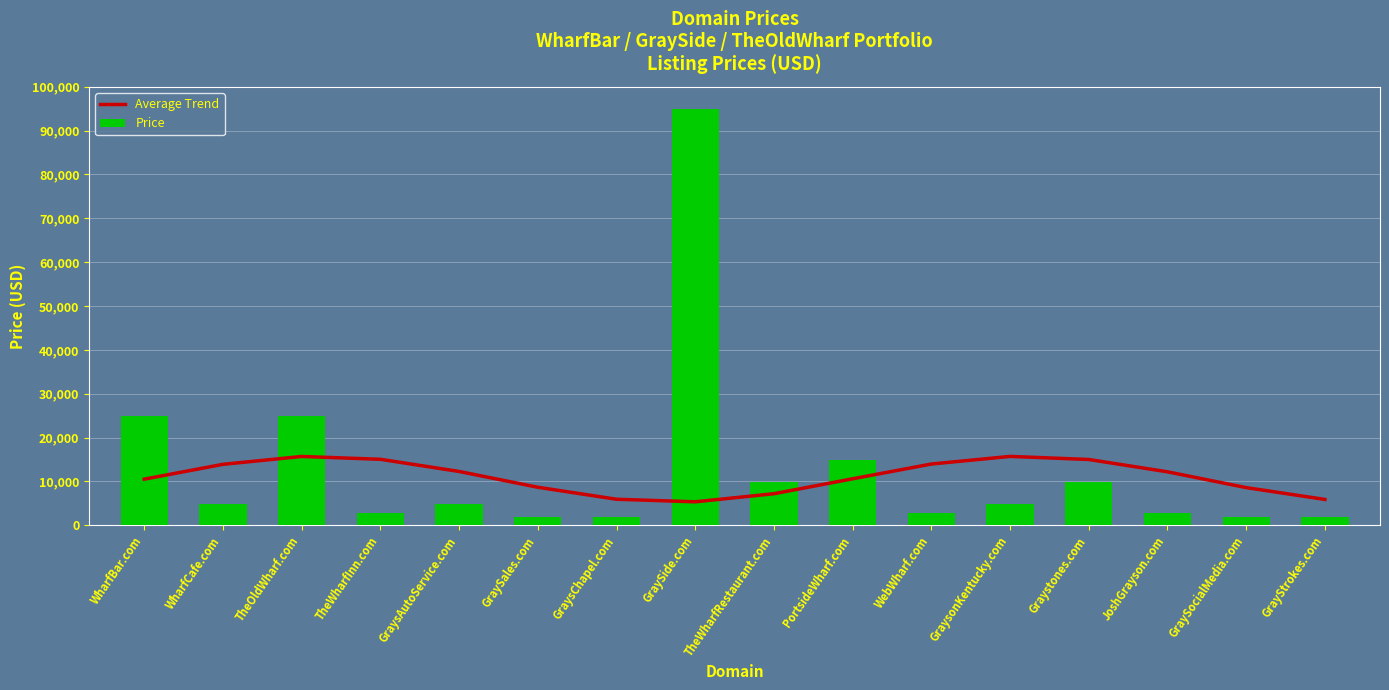

What is the value of the Price bar at the 6th from the left?

1888